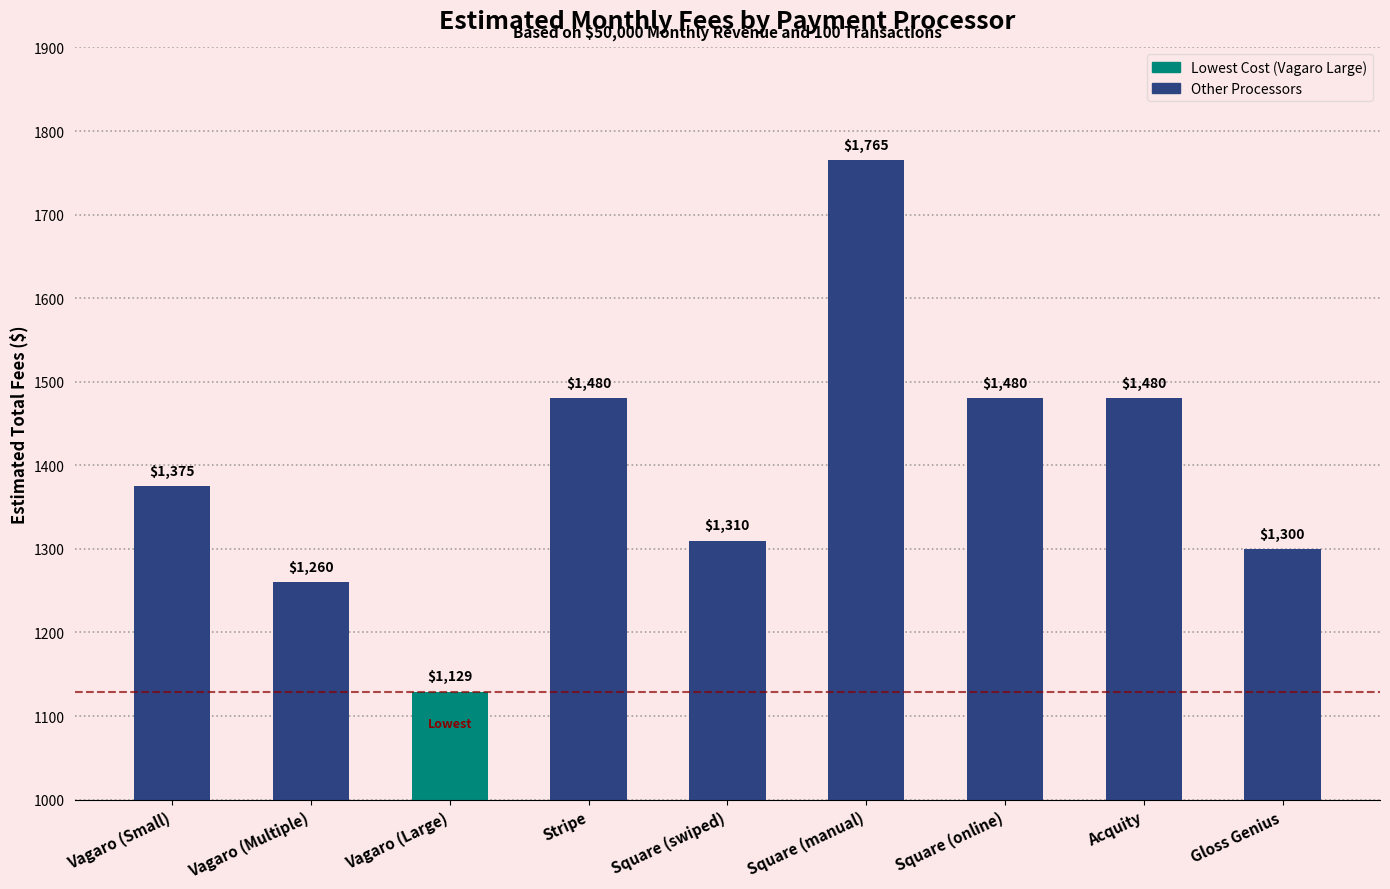

List the labels in order of value, smallest first.

Vagaro (Large), Vagaro (Multiple), Gloss Genius, Square (swiped), Vagaro (Small), Stripe, Square (online), Acquity, Square (manual)